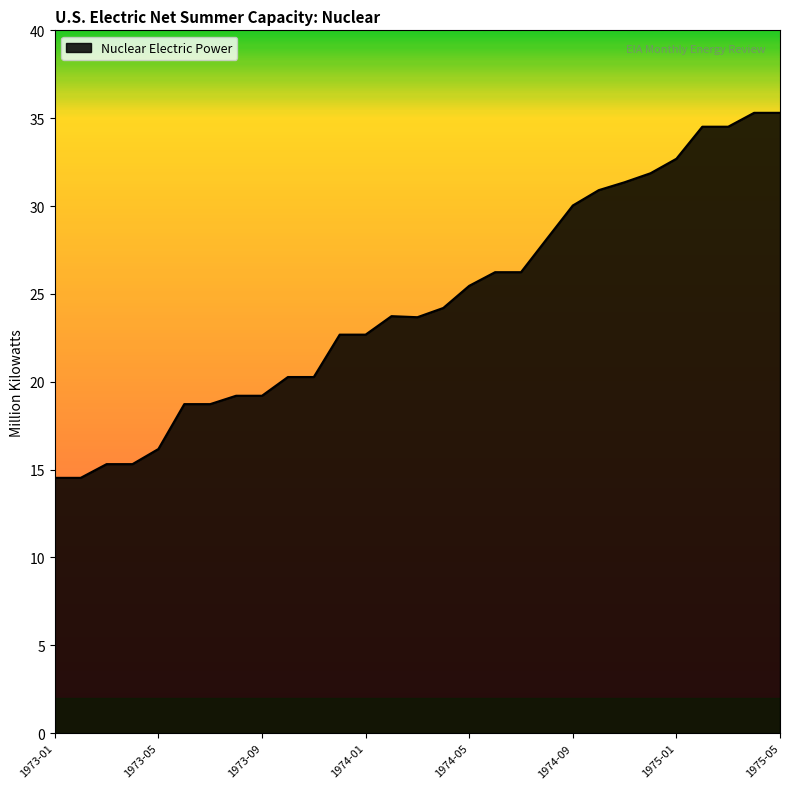

What is the greatest value displayed?

35.3